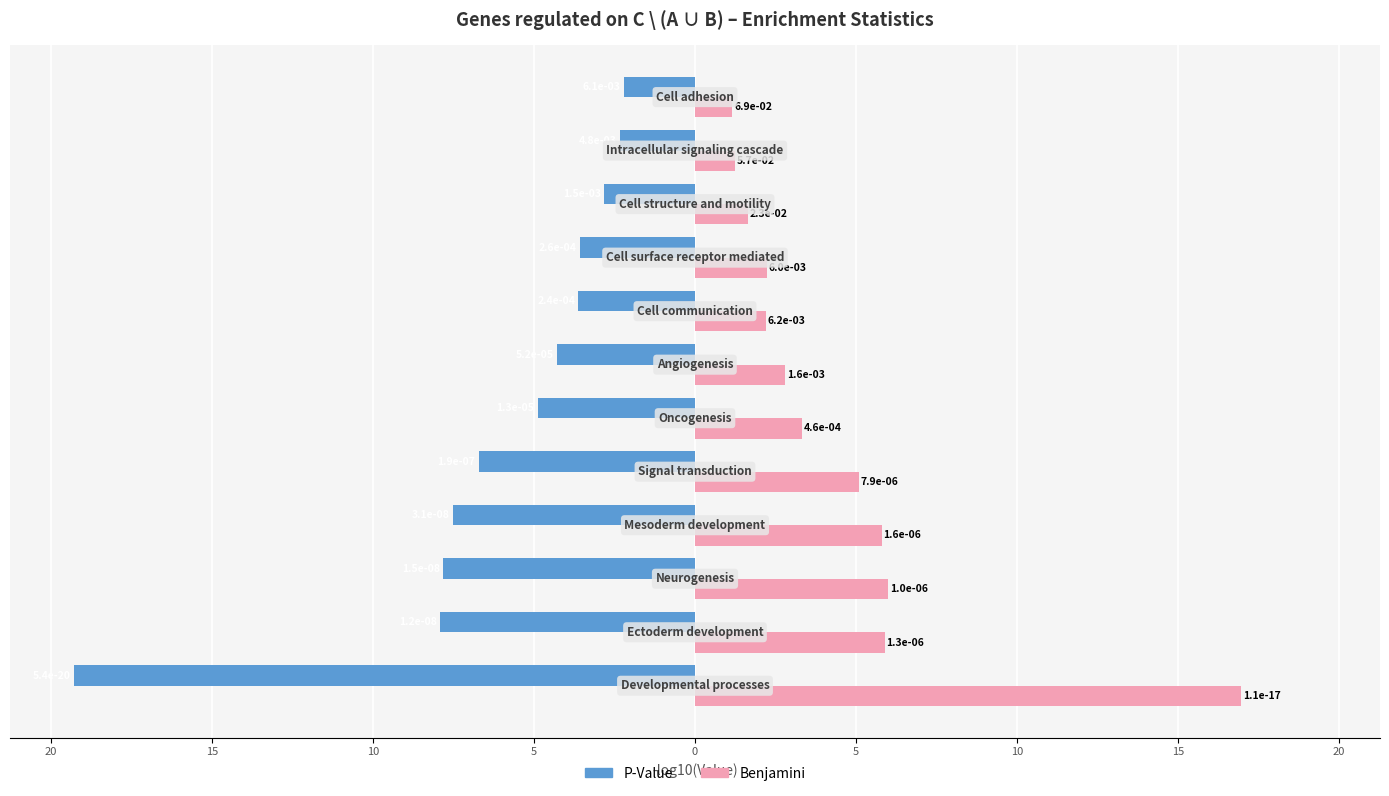

What are all the series names shown in the legend?

P-Value, Benjamini